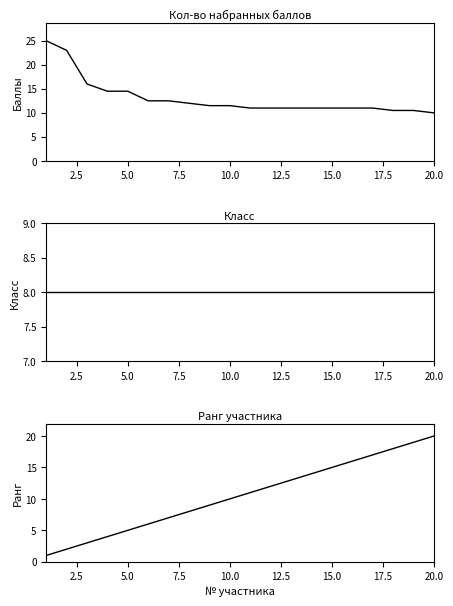

How many data points in Ранг are above 11?

9